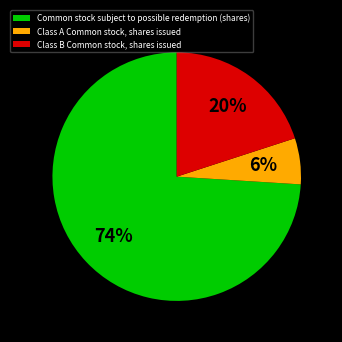

Rank the categories by value from highest to lowest.

Common stock subject to possible redemption (shares), Class B Common stock, shares issued, Class A Common stock, shares issued